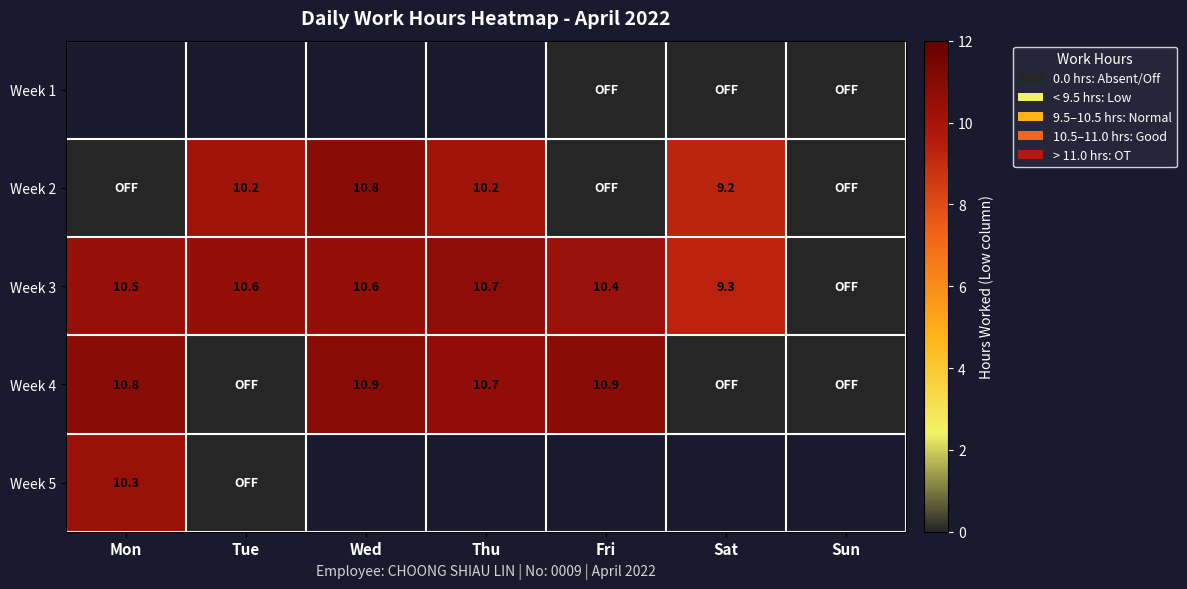

The Week 2 series shows 10.2 at Tue. True or false?

True